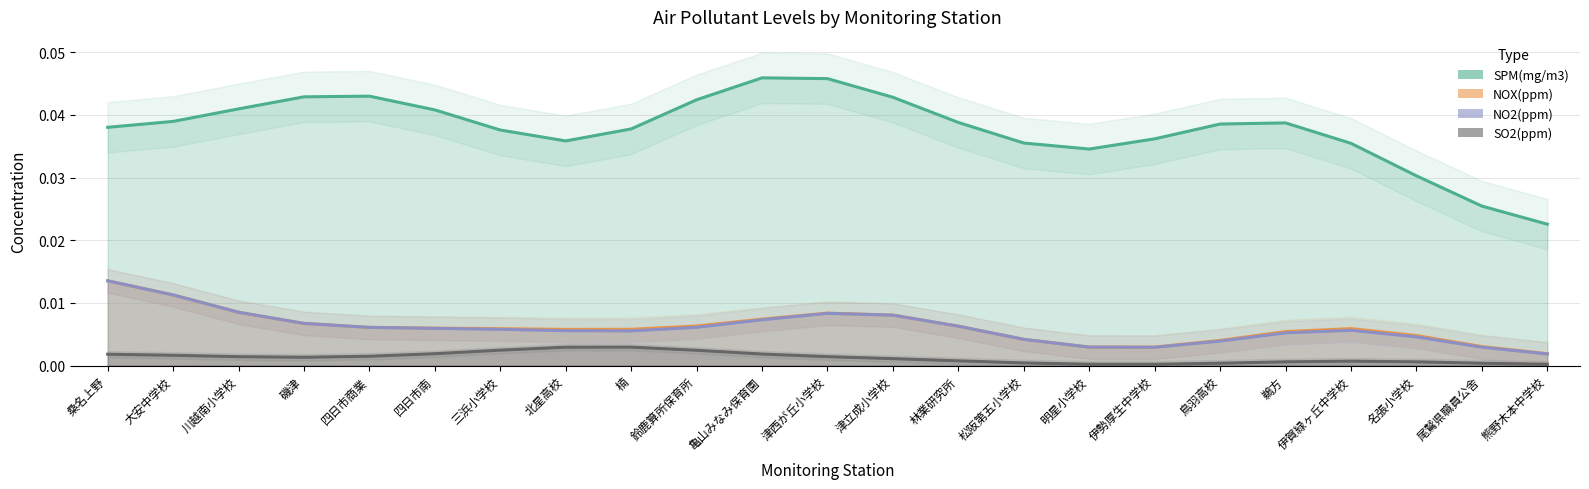

The value of NO2(ppm) at 津西が丘小学校 is 0.0. True or false?

True